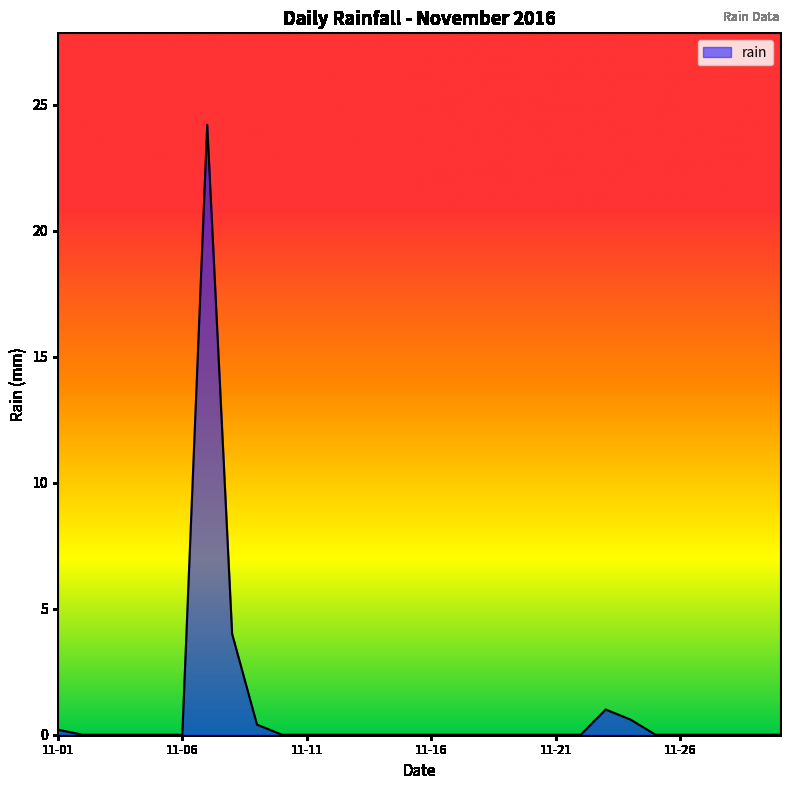

What is the greatest value displayed?

24.2